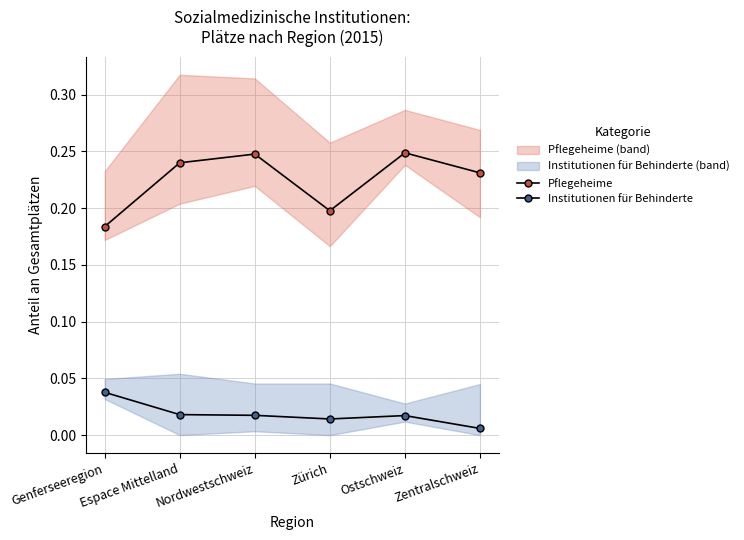

Rank the categories by Institutionen für Behinderte value from highest to lowest.

Genferseeregion, Espace Mittelland, Nordwestschweiz, Ostschweiz, Zürich, Zentralschweiz